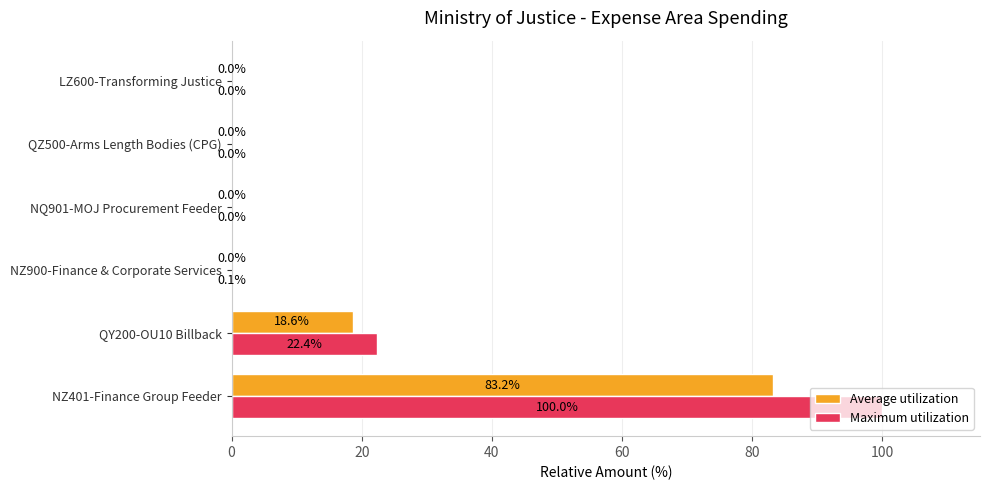

Which label corresponds to the largest value in the chart?

NZ401-Finance Group Feeder